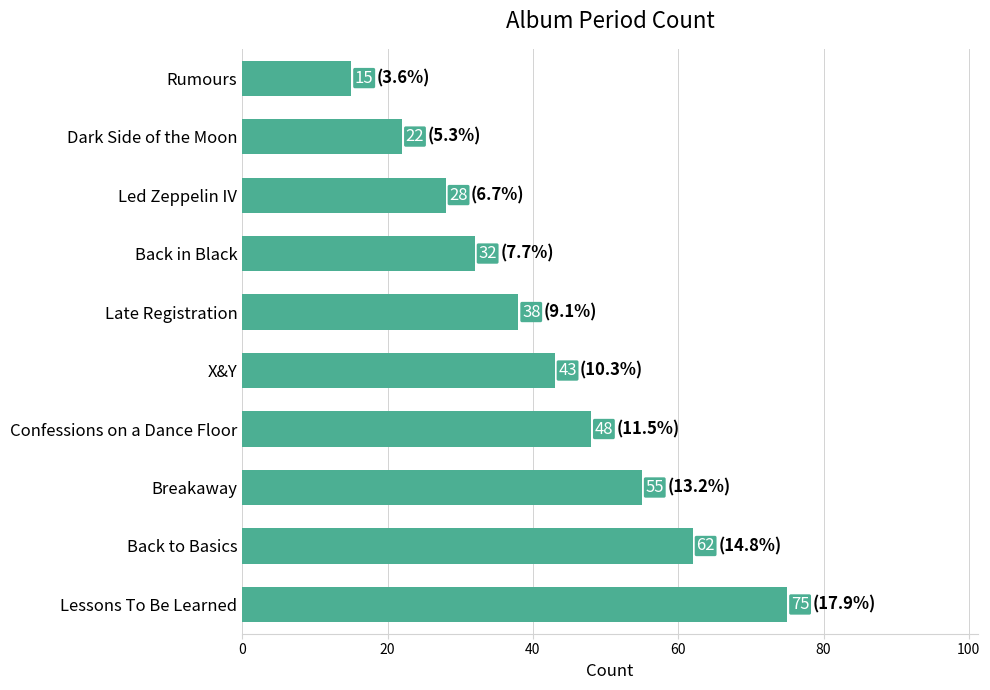

What is the change in value from Lessons To Be Learned to Led Zeppelin IV?

-47